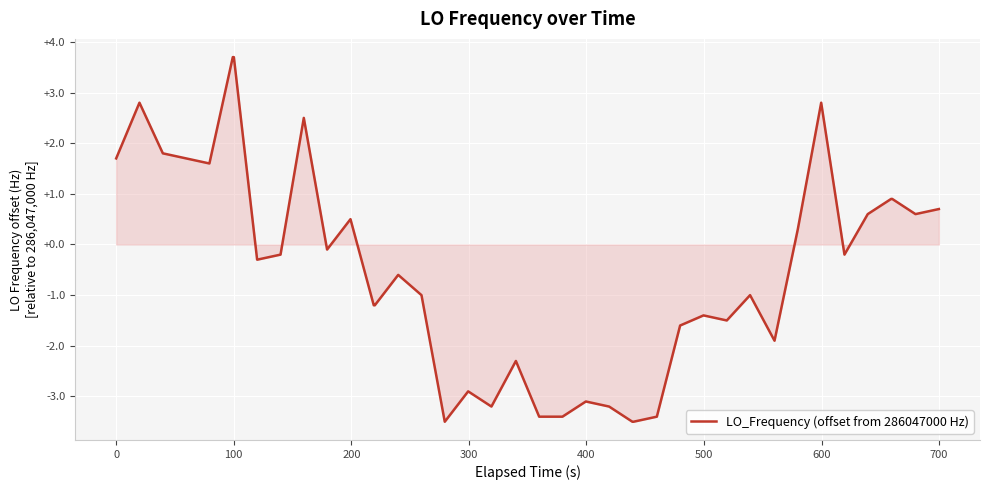

How many lines are shown in the chart?

1